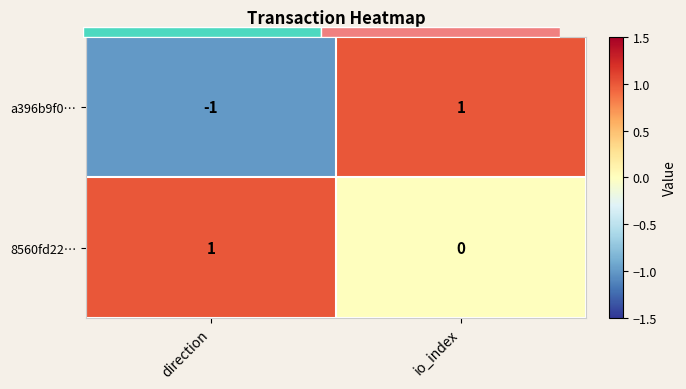

List the labels in order of a396b9f0… value, largest first.

io_index, direction